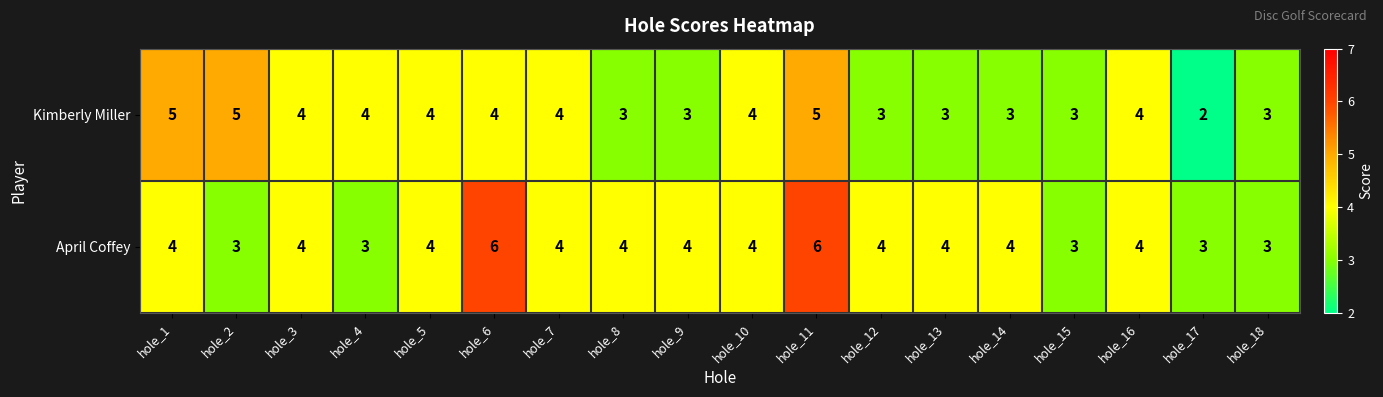

True or false: Kimberly Miller has a value of 4 at hole_3.

True